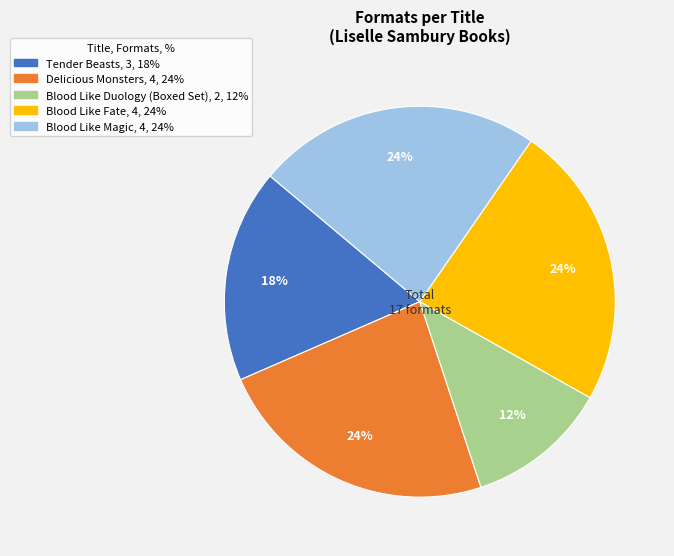

Does any single category account for the majority?

No